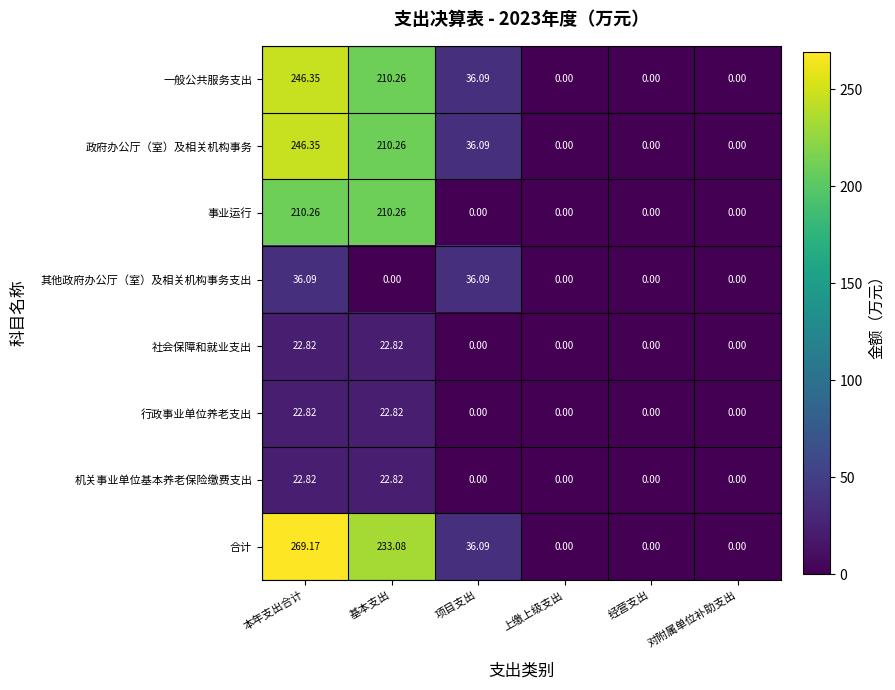

Which series has the widest spread of values?

合计